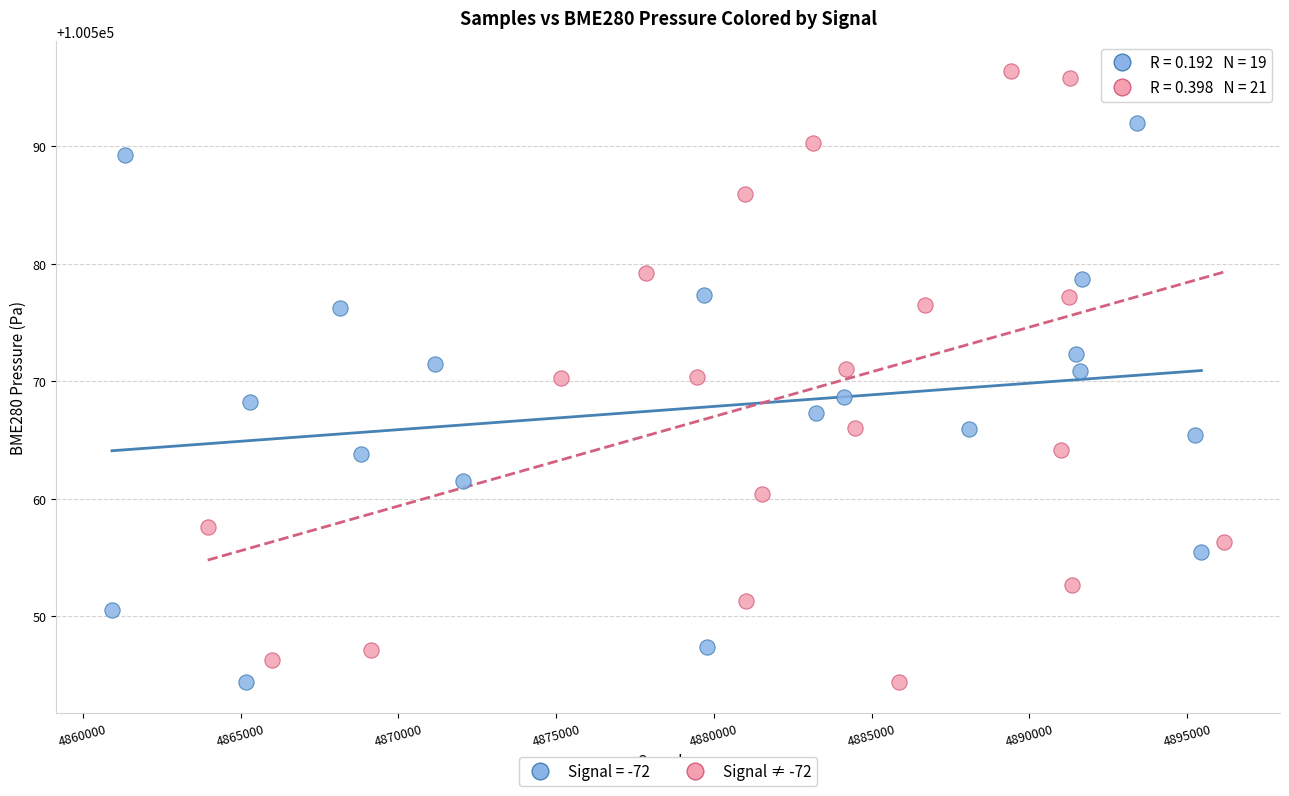

Which series contains the highest Y value?

Signal ≠ -72